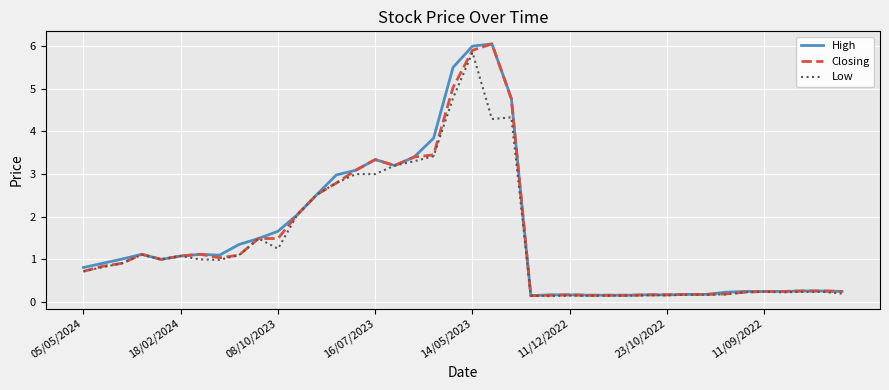

Reading left to right, list all the values displayed in this chart.

High: 0.8	0.9	1.0	1.1	1.0	1.1	1.1	1.1	1.4	1.5	1.7	2.0	2.5	3.0	3.1	3.3	3.2	3.4	3.8	5.5	6.0	6.0	4.8	0.1	0.2	0.2	0.2	0.2	0.2	0.2	0.2	0.2	0.2	0.2	0.2	0.2	0.2	0.3	0.3	0.2
Closing: 0.7	0.8	0.9	1.1	1.0	1.1	1.1	1.0	1.1	1.5	1.5	2.0	2.5	2.8	3.1	3.3	3.2	3.4	3.5	5.0	5.9	6.0	4.8	0.1	0.2	0.2	0.2	0.2	0.2	0.2	0.2	0.2	0.2	0.2	0.2	0.2	0.2	0.3	0.3	0.2
Low: 0.7	0.8	0.9	1.1	1.0	1.1	1.0	1.0	1.1	1.5	1.2	2.0	2.5	2.8	3.0	3.0	3.2	3.3	3.4	4.8	5.8	4.3	4.3	0.1	0.1	0.1	0.1	0.1	0.1	0.2	0.2	0.2	0.2	0.2	0.2	0.2	0.2	0.2	0.2	0.2